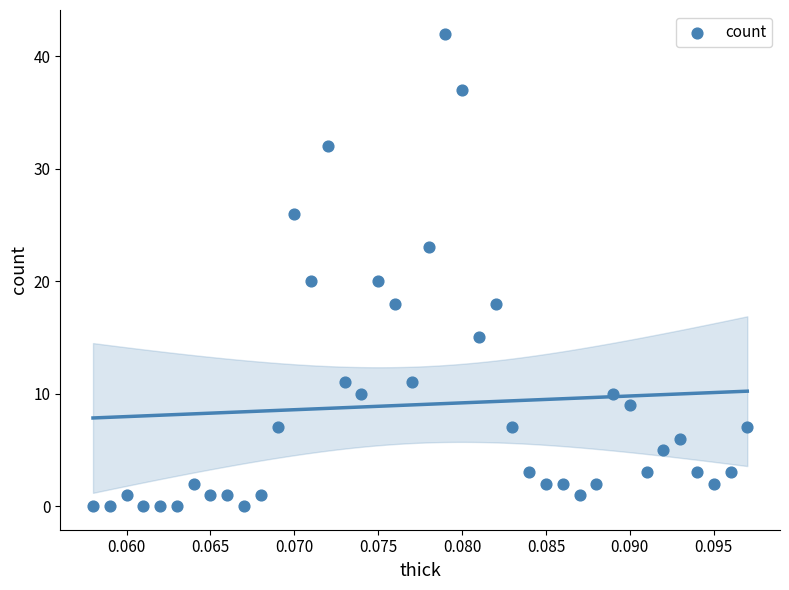

What is the range of Y values (max minus min)?

42